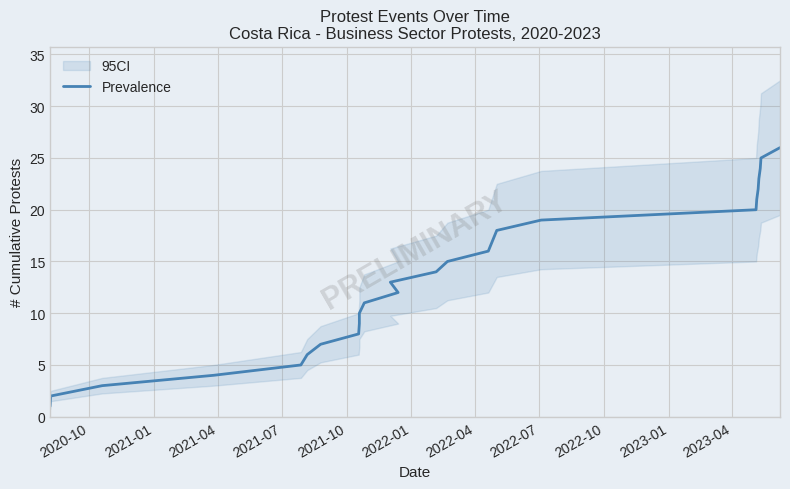

Does the chart display data point markers on the line(s)?

No